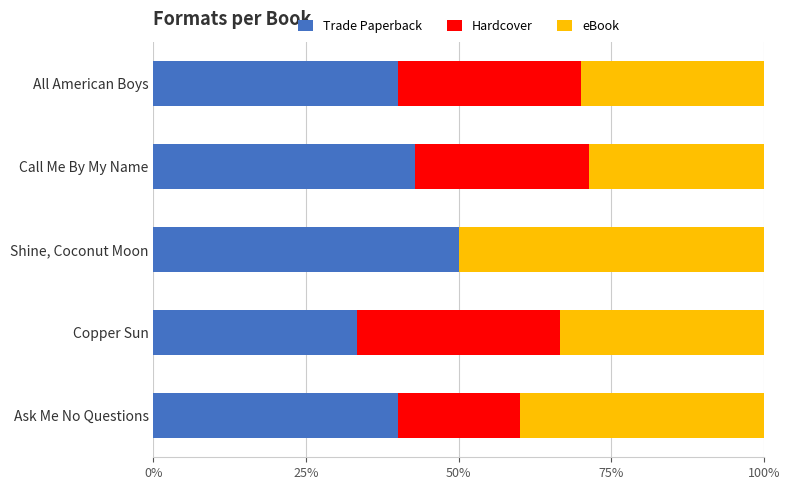

At which label does Trade Paperback reach its peak?

Shine, Coconut Moon